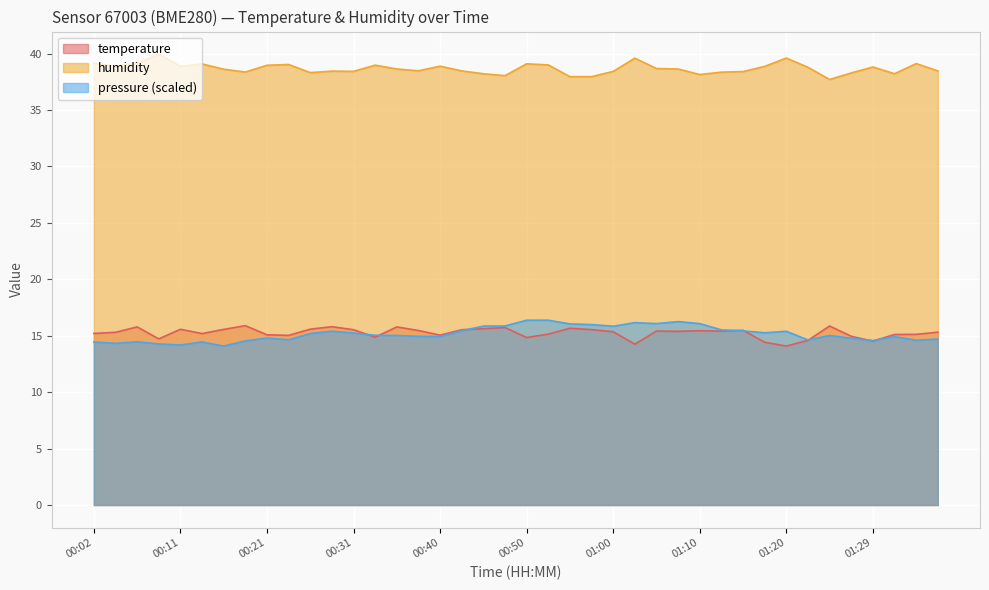

What is the difference between the maximum and minimum values in the humidity series?

2.2